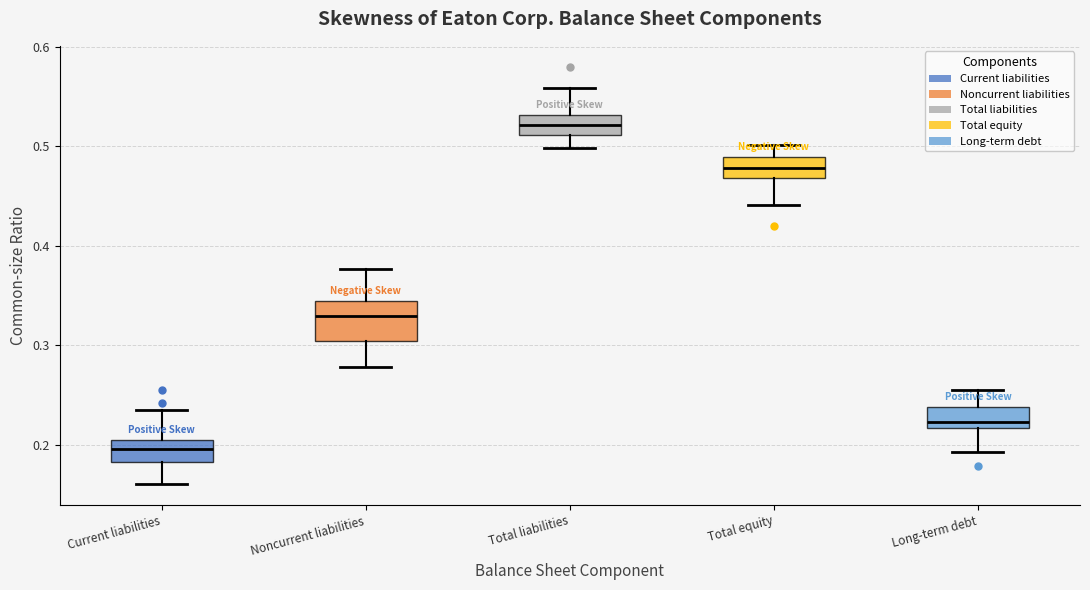

Which box's median line is the highest?

Total liabilities